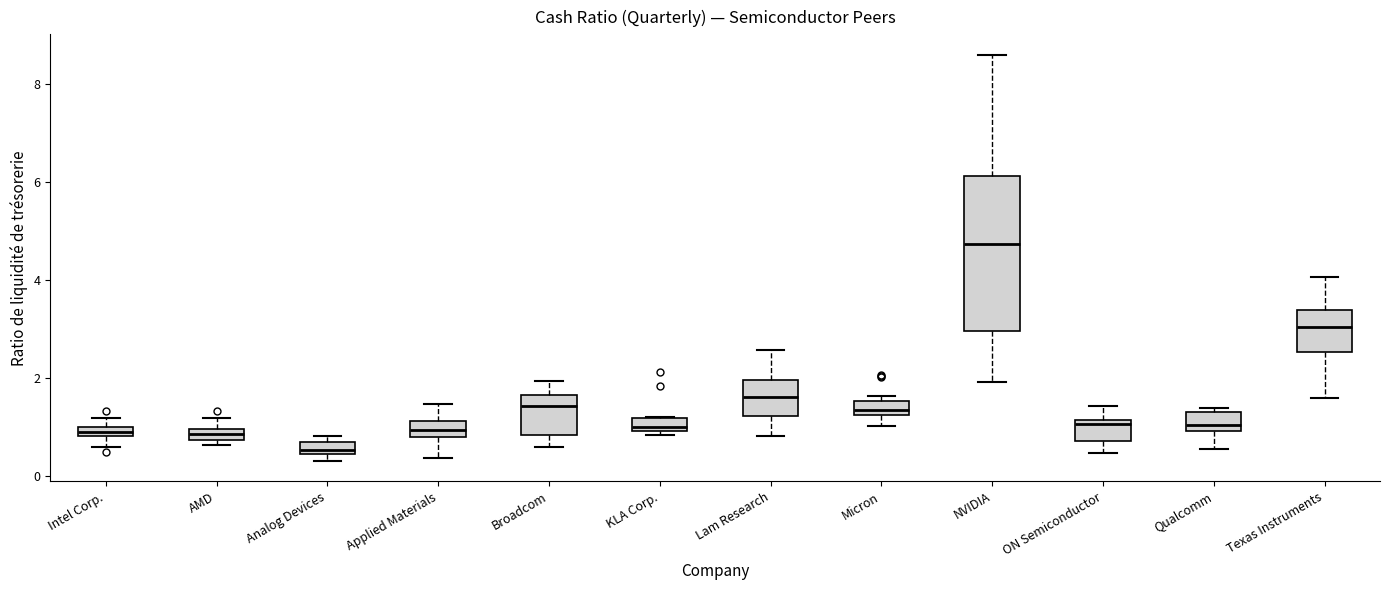

Where is the upper edge of the box for Texas Instruments on the y-axis? The values are not printed on the chart, so give them approximately, as read against the axis.

3.4